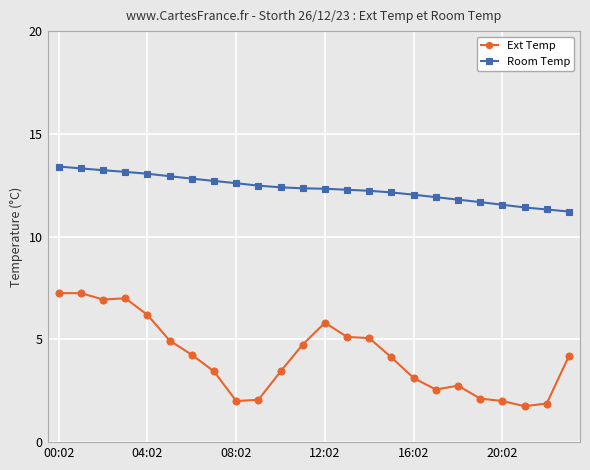

What is the maximum value shown in the chart?

13.4